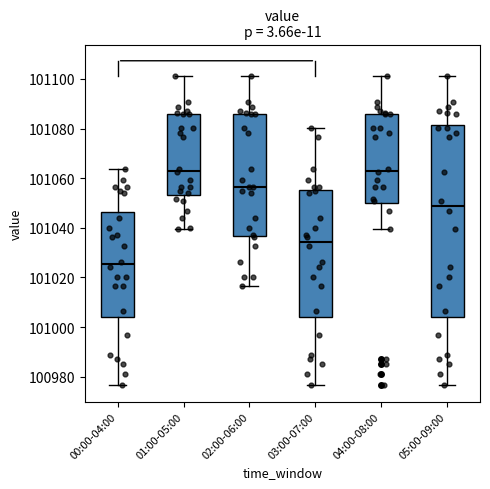

Where is the lower edge of the box for 02:00-06:00 on the y-axis? The values are not printed on the chart, so give them approximately, as read against the axis.

101036